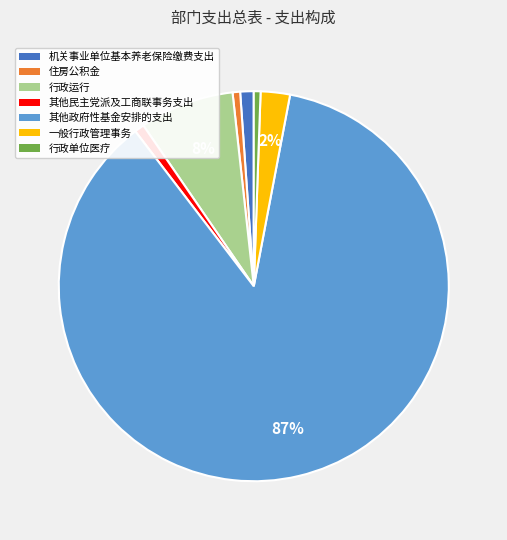

Is the sum of 行政运行 and 一般行政管理事务 greater than half?

No